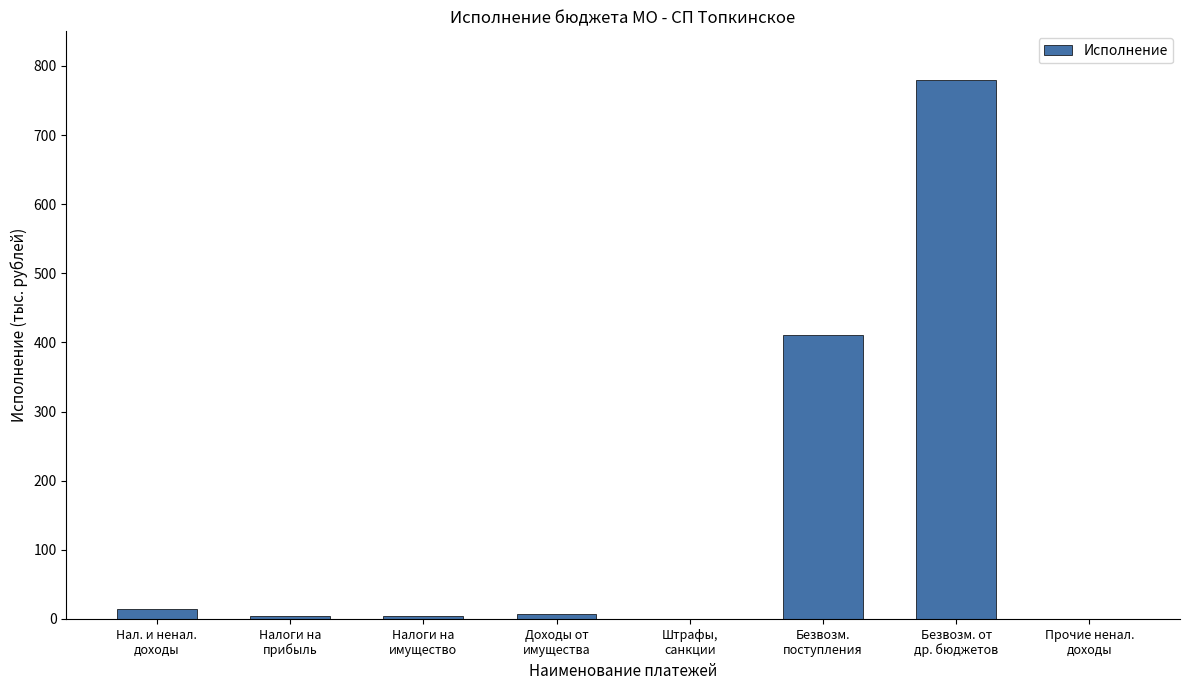

What is the maximum value shown in the chart?

780.3